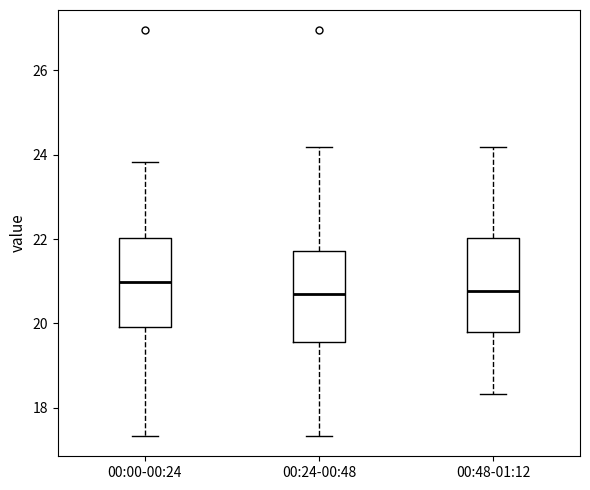

Where is the upper edge of the box for 00:48-01:12 on the y-axis? The values are not printed on the chart, so give them approximately, as read against the axis.

22.0